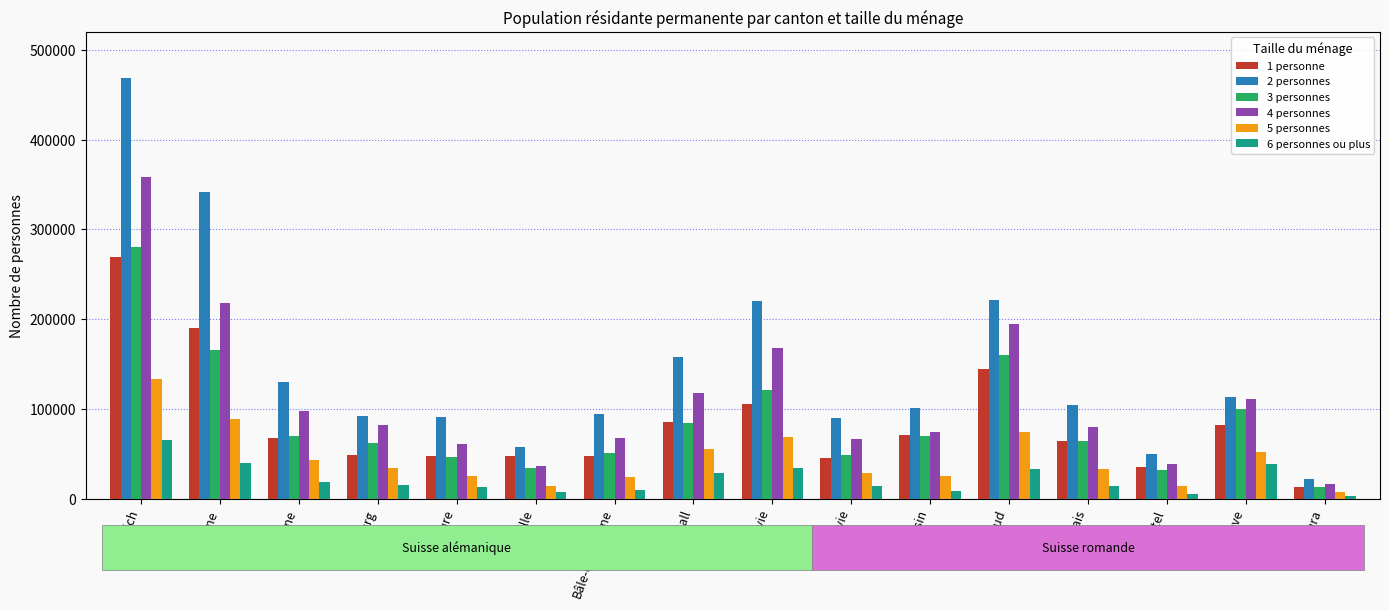

How many bars are there in each group?

6